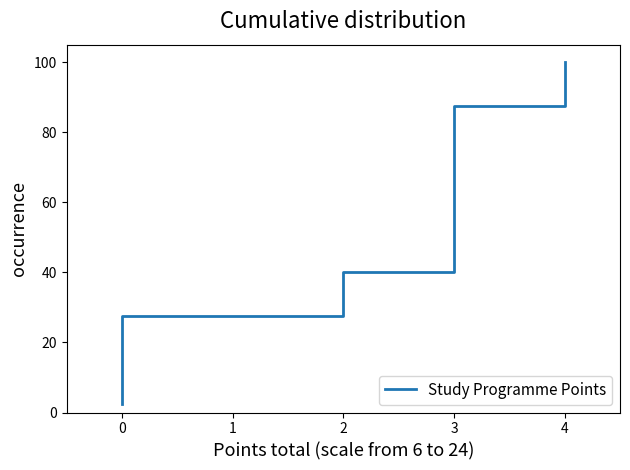

What is the label of the 37th point from the right?

2